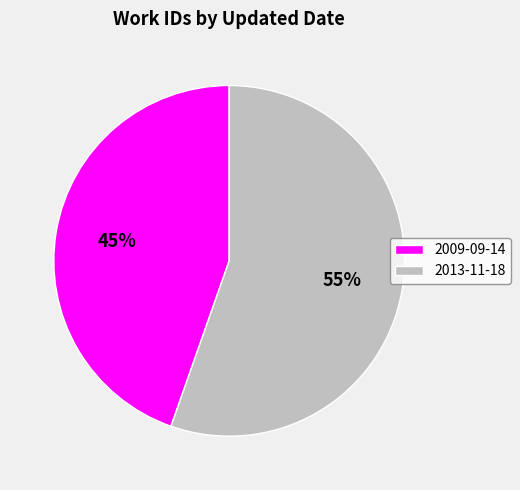

What is the majority slice?

2013-11-18